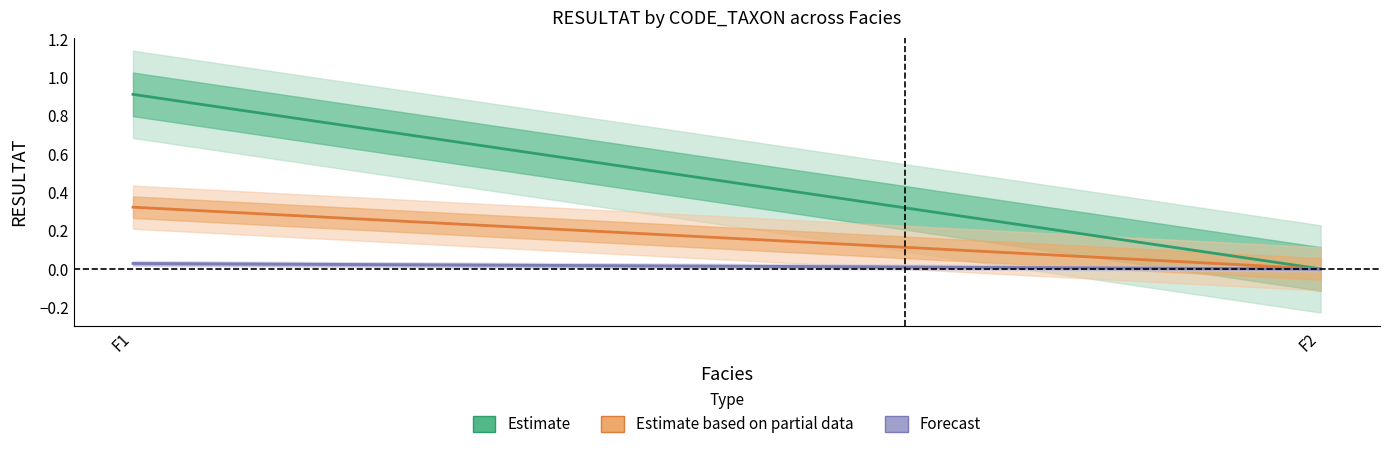

Rank the categories by Estimate value from highest to lowest.

F1, F2